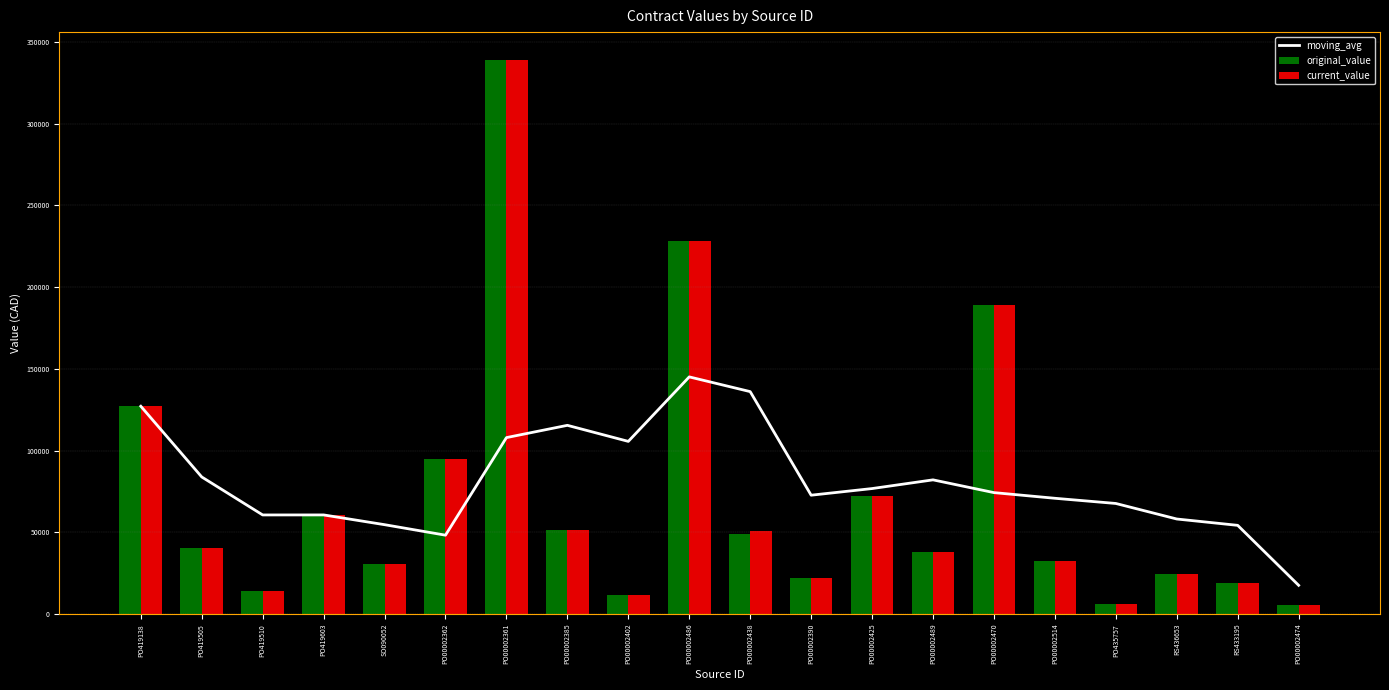

What is the average value of the original_value series?

72854.6